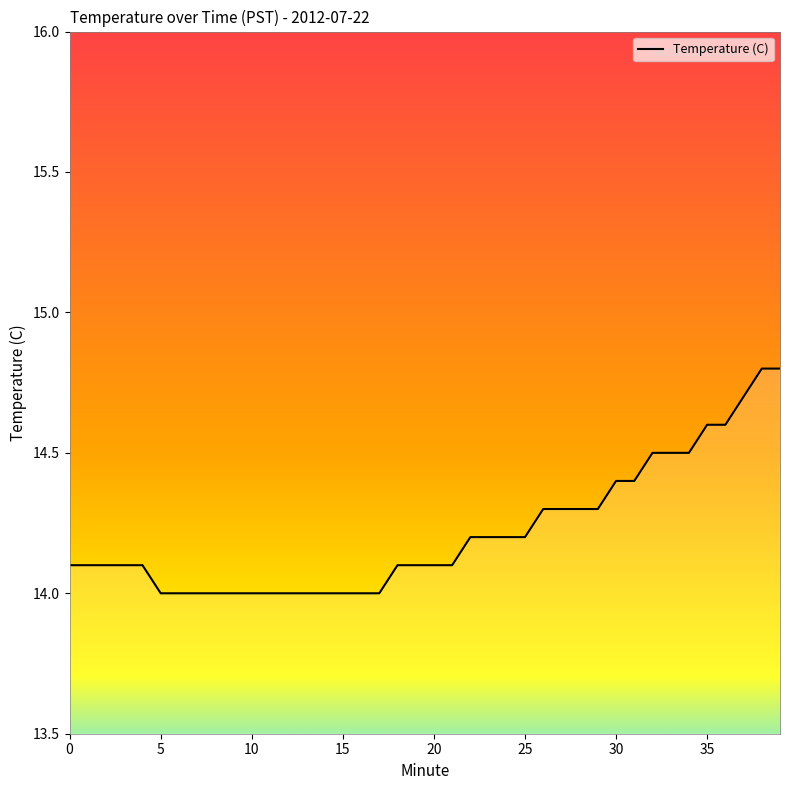

What is the difference between the maximum and minimum values?

0.8